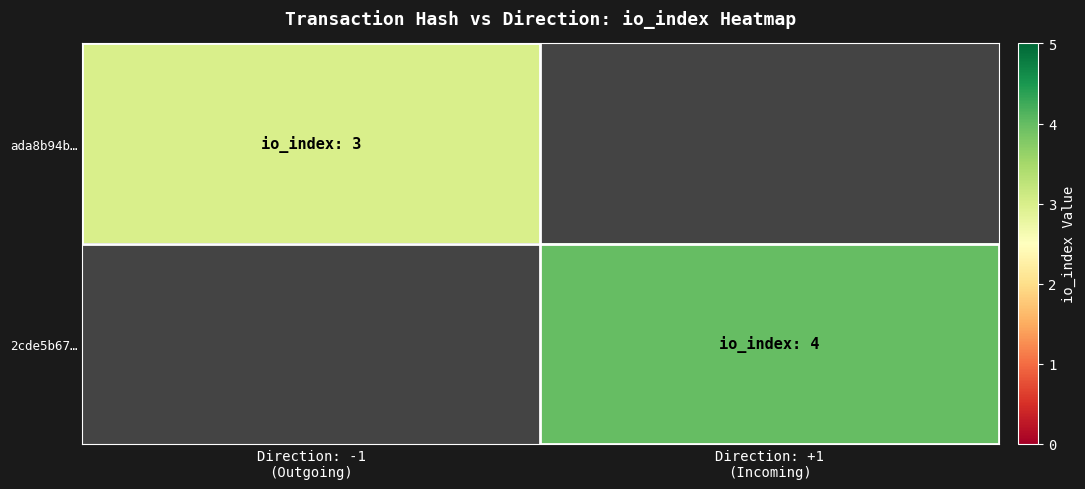

At which category does the chart reach its minimum across all series?

Direction: -1
(Outgoing)